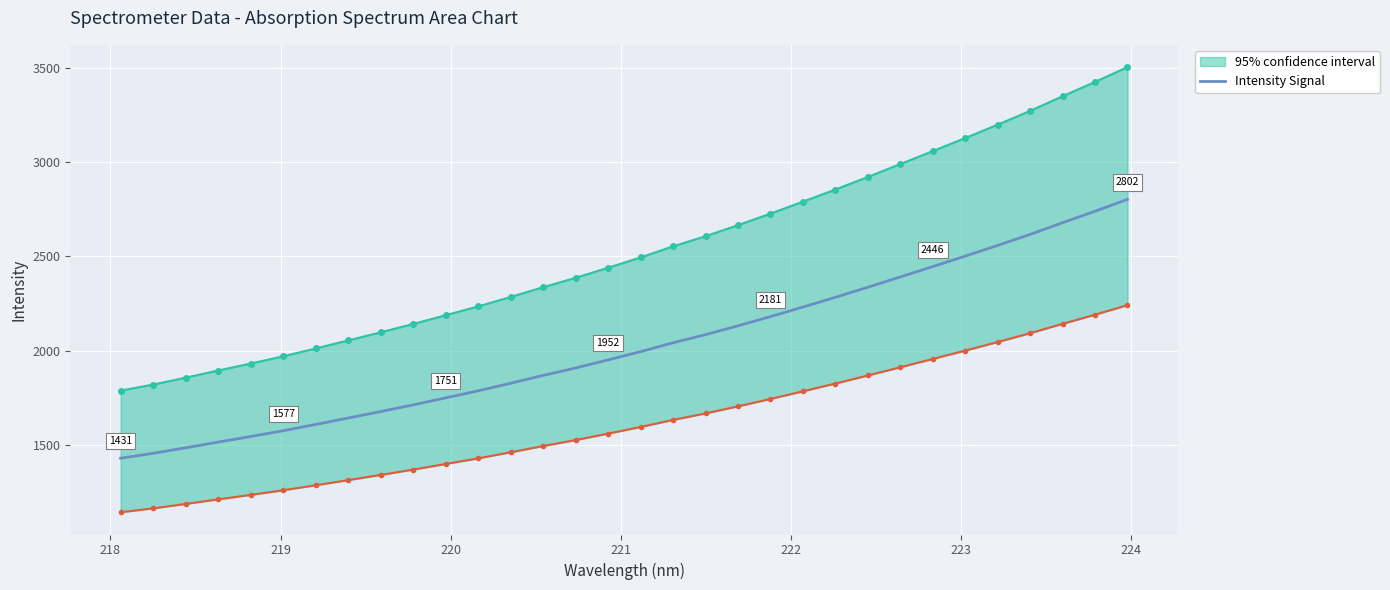

Reading left to right, what are all the values shown in this chart?

1431.2	1456.9	1486.2	1516.4	1546.0	1576.7	1609.9	1643.9	1678.3	1713.6	1750.7	1787.9	1828.0	1869.5	1909.1	1951.8	1995.5	2042.5	2085.5	2132.2	2181.2	2231.8	2283.2	2336.5	2391.1	2446.0	2501.3	2558.1	2616.4	2678.4	2739.0	2801.9